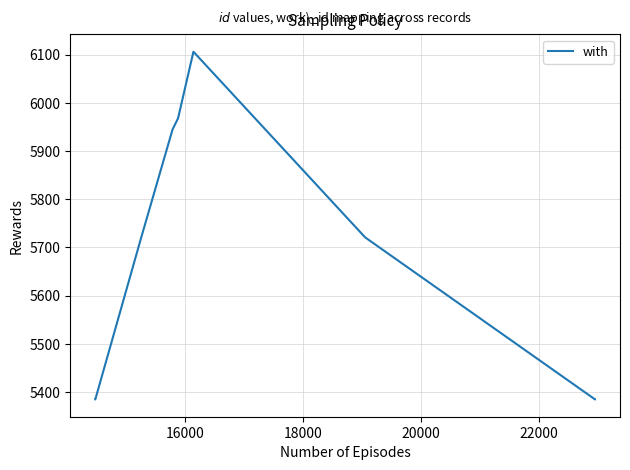

What is the maximum value shown in the chart?

6106